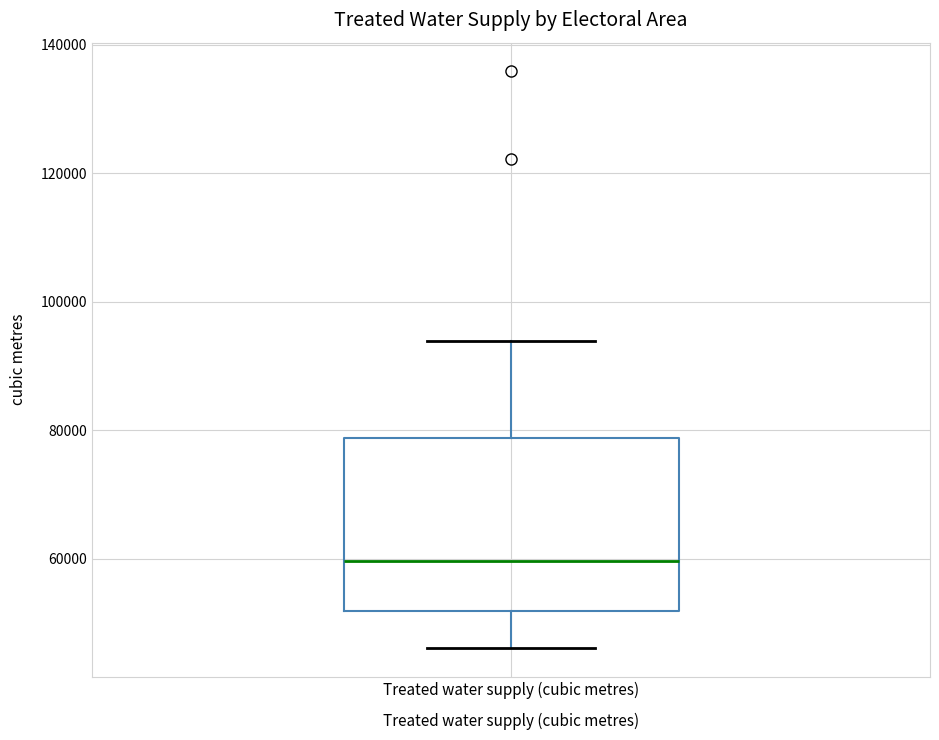

Transcribe this box plot: give where the median line is, the range the box spans, and where the two whiskers end, as read against the y-axis. The values are not printed on the chart, so give them approximately, as read against the axis.

median 60000, box 52000 to 78000, whiskers 46000 to 94000